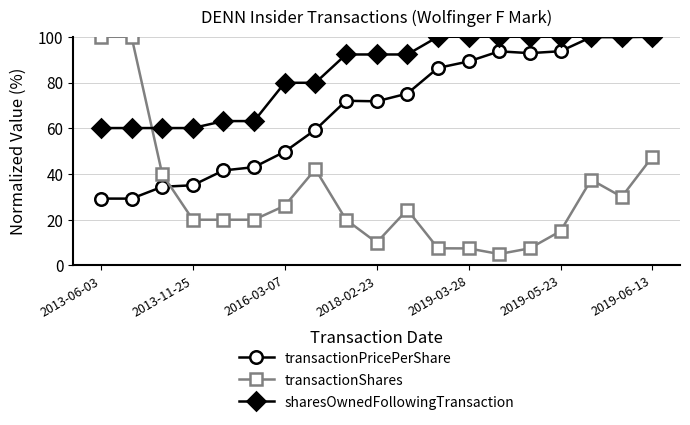

What is the average value of the transactionShares series?

30.5